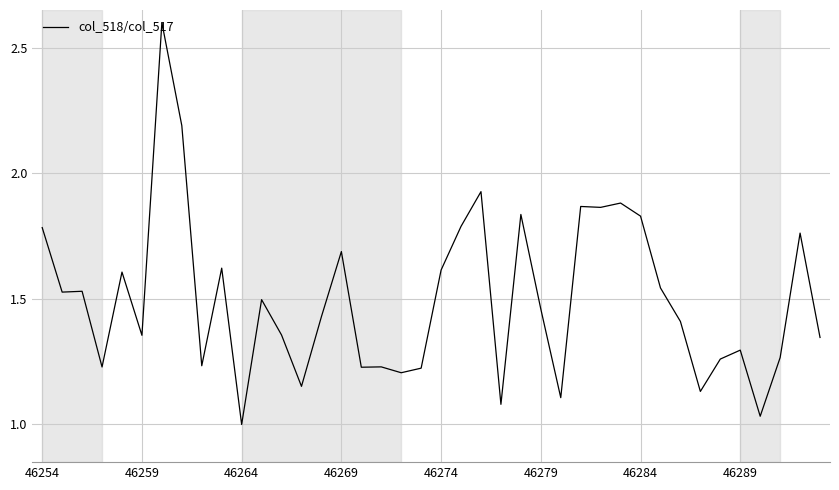

What is the greatest value displayed?

2.6